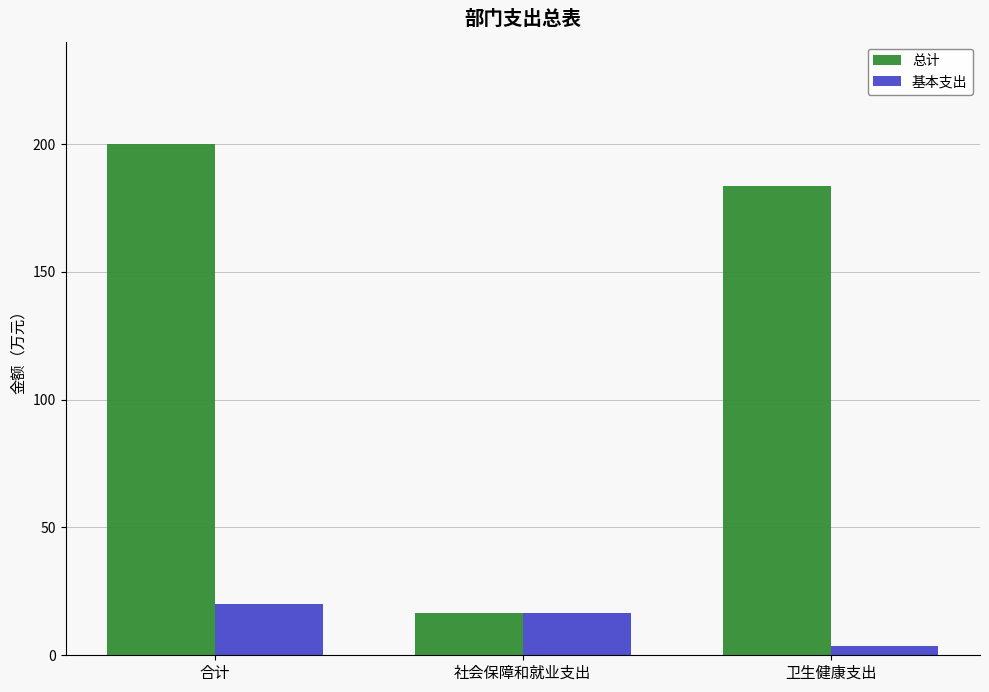

What is the label of the 2nd bar from the right?

社会保障和就业支出